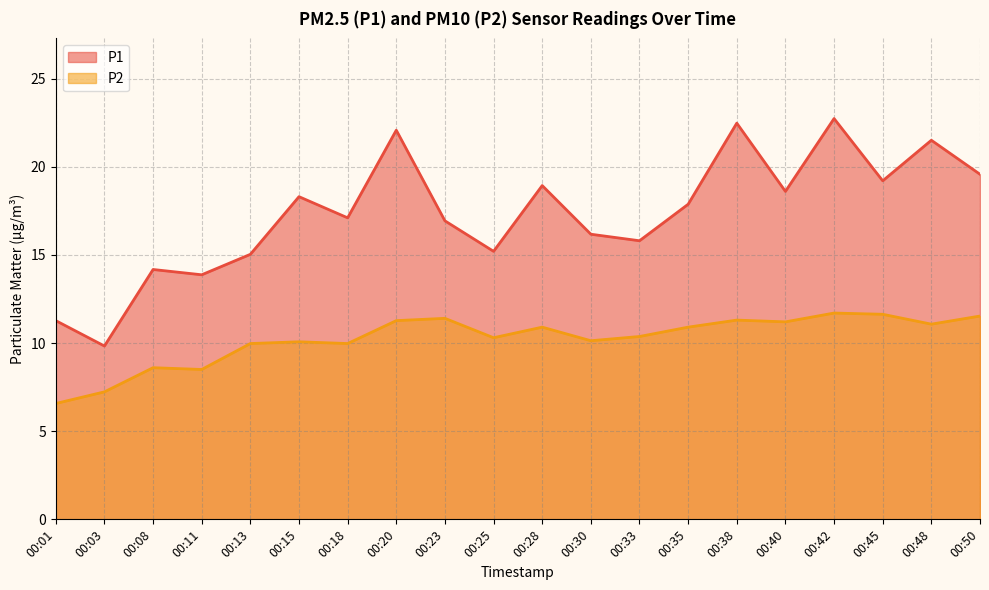

Which series has the largest range (max minus min)?

P1